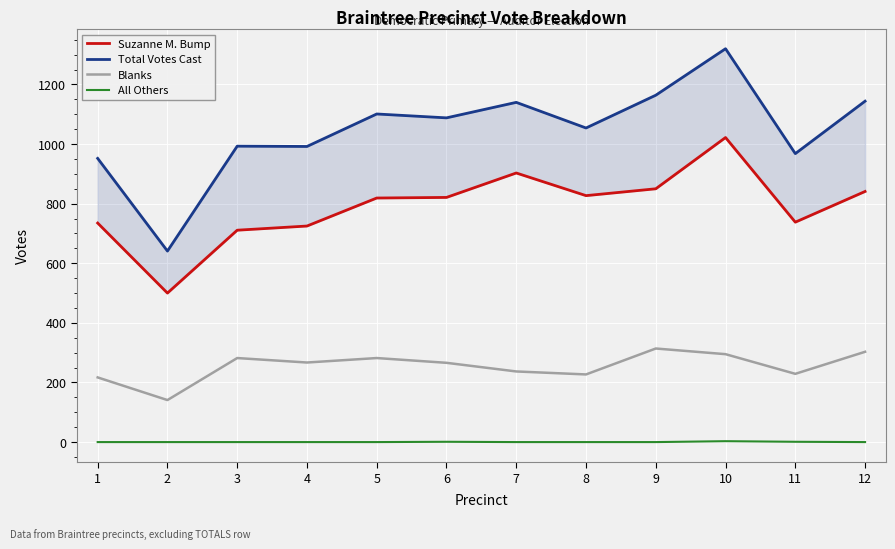

Reading left to right, extract all data points from this chart.

Suzanne M. Bump: 735	500	711	725	819	821	903	827	850	1022	738	841
Total Votes Cast: 952	641	993	992	1101	1088	1140	1054	1164	1320	968	1144
Blanks: 217	141	282	267	282	266	237	227	314	295	229	303
All Others: 0	0	0	0	0	1	0	0	0	3	1	0